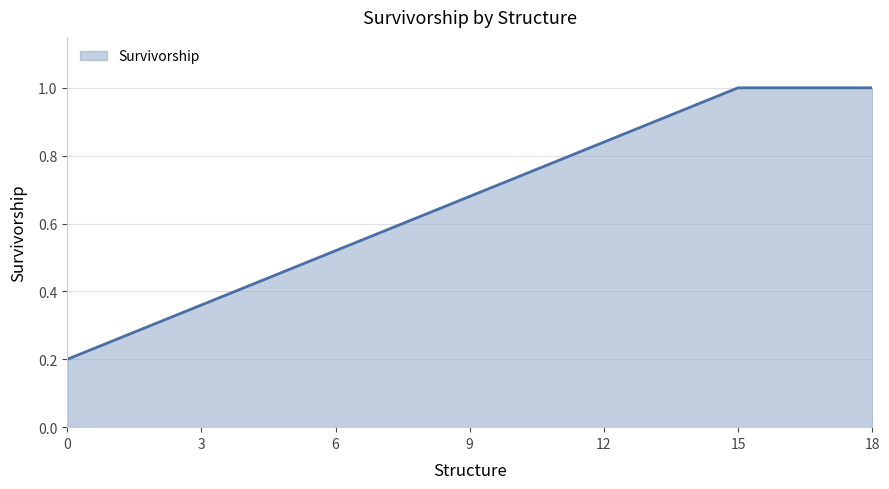

What is the maximum value shown in the chart?

1.0